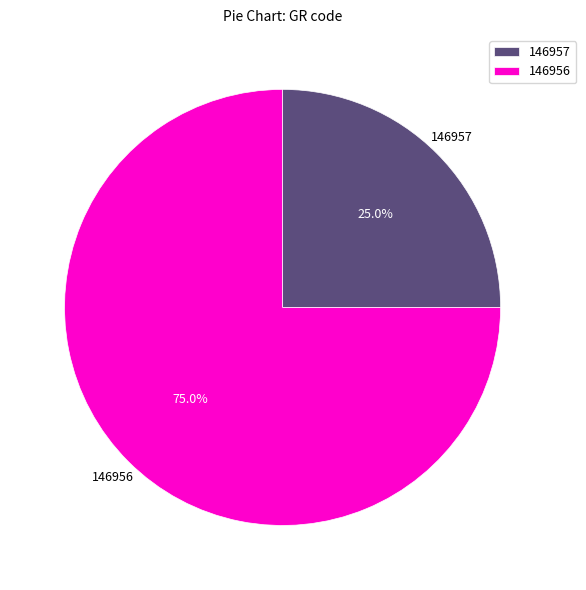

Which slice is the largest?

146956